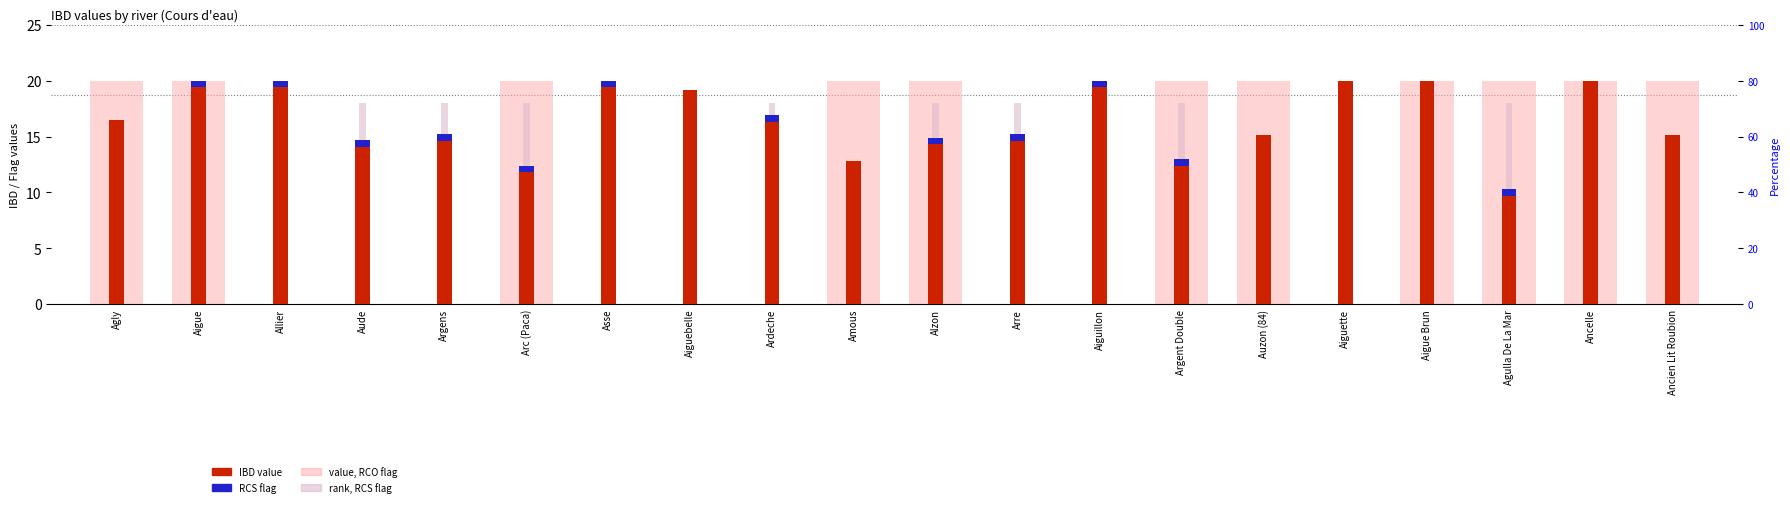

Does the chart contain stacked bars?

No